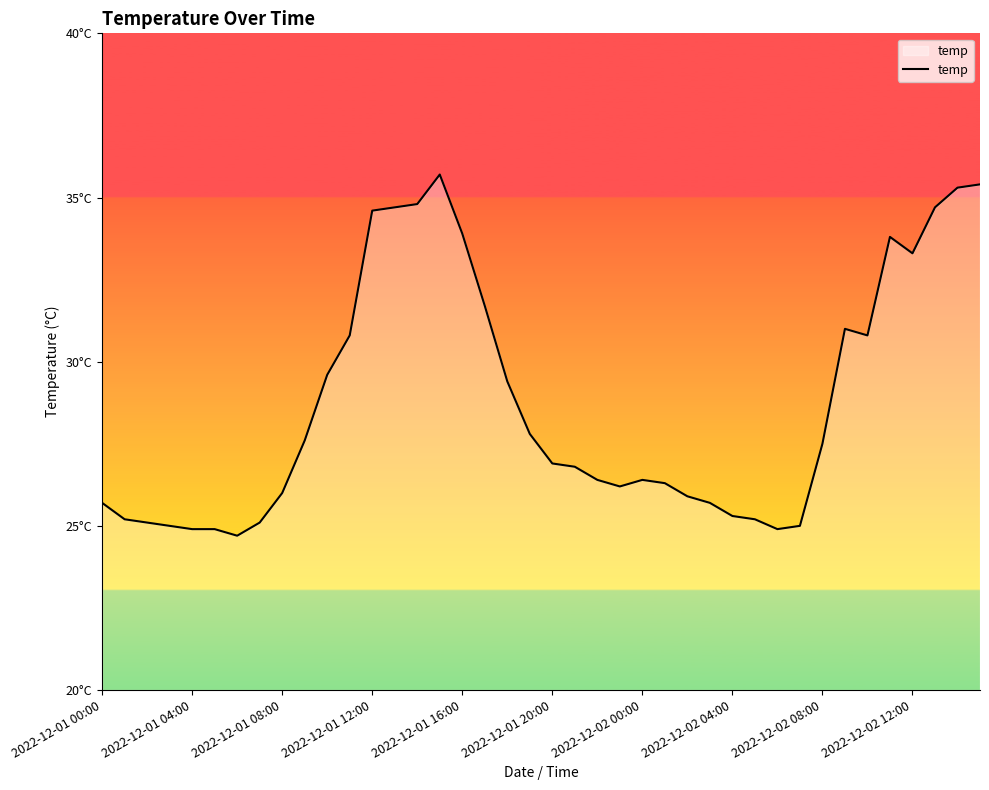

Does the chart have visible grid lines?

No